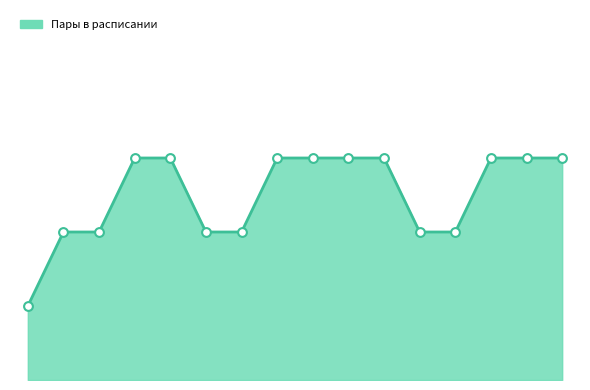

Does the chart have visible grid lines?

No